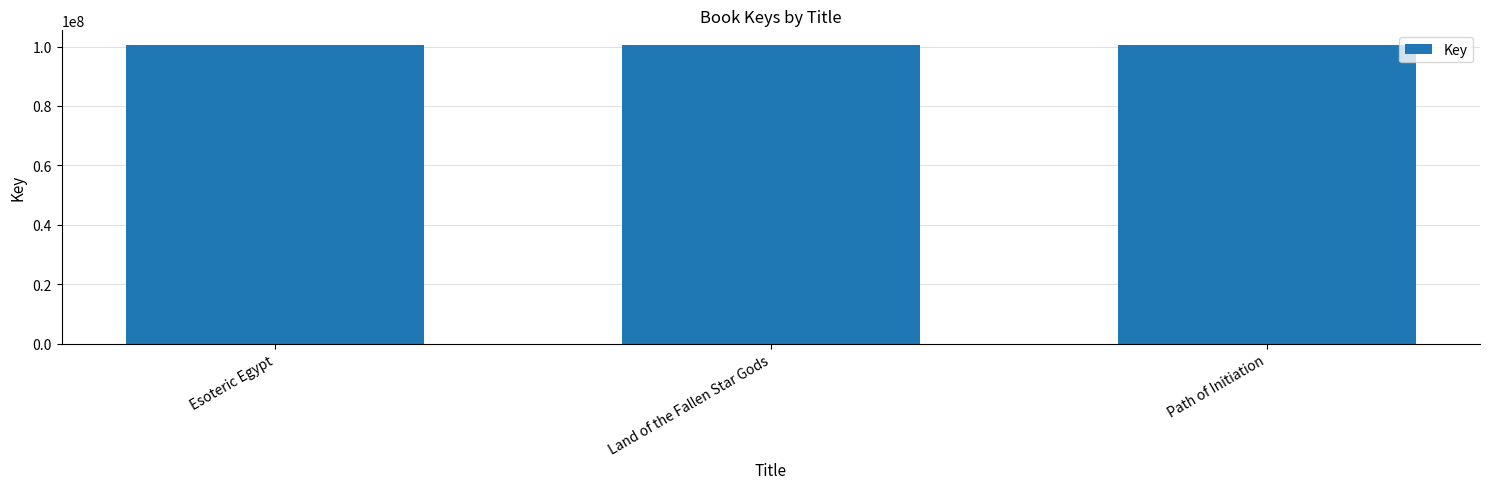

How many data points does each series have?

3